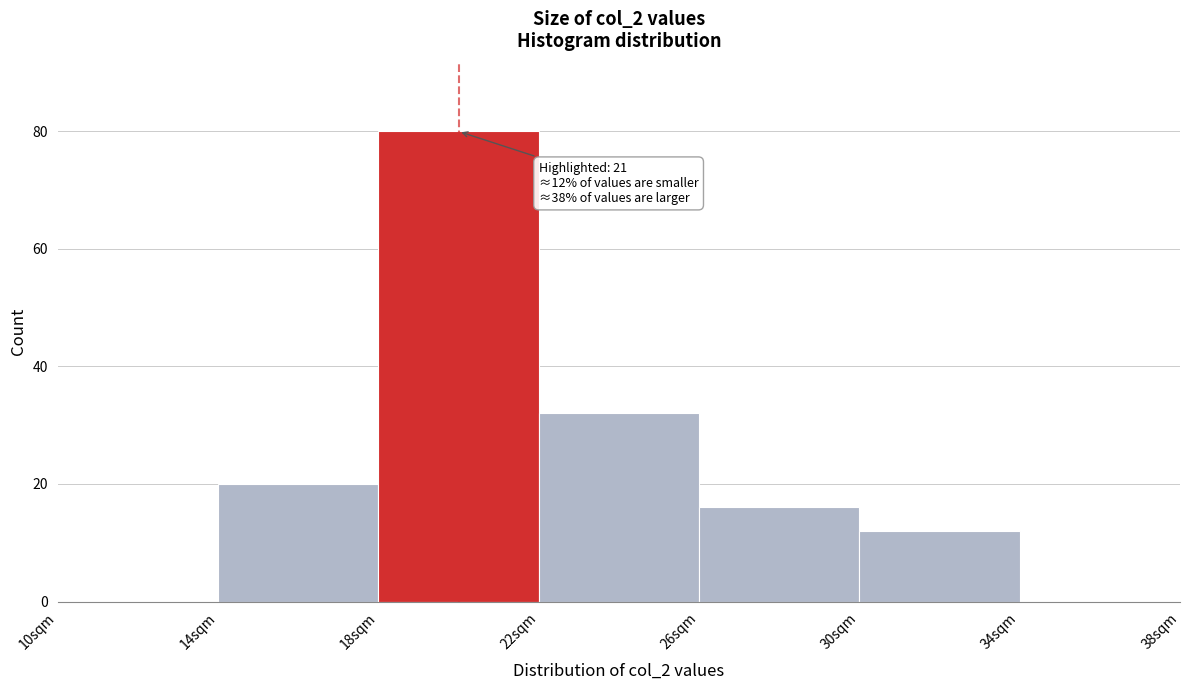

Over which range of the x-axis is the bar tallest?

18 to 22